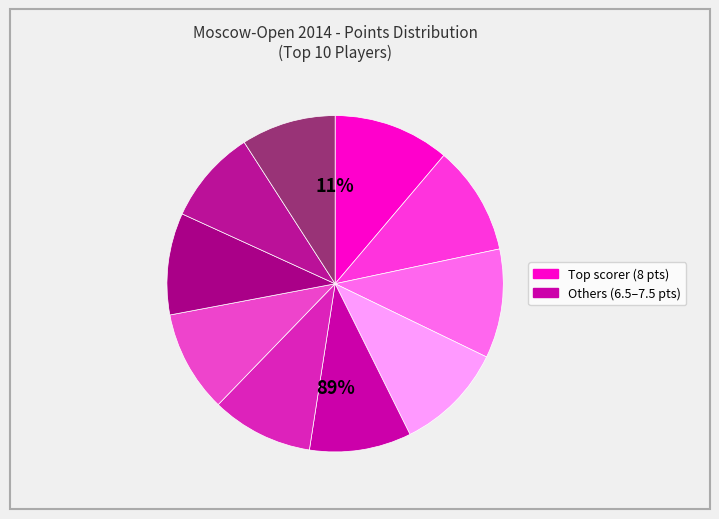

To the nearest percent, what percentage of the pie is Romanov Dmitrii?

10%